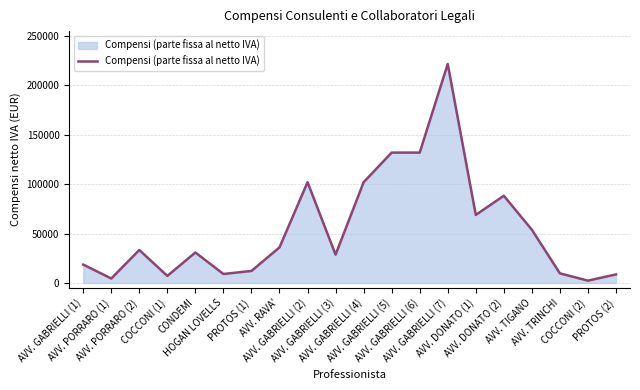

True or false: there are more than 1 points higher than both neighbors.

True